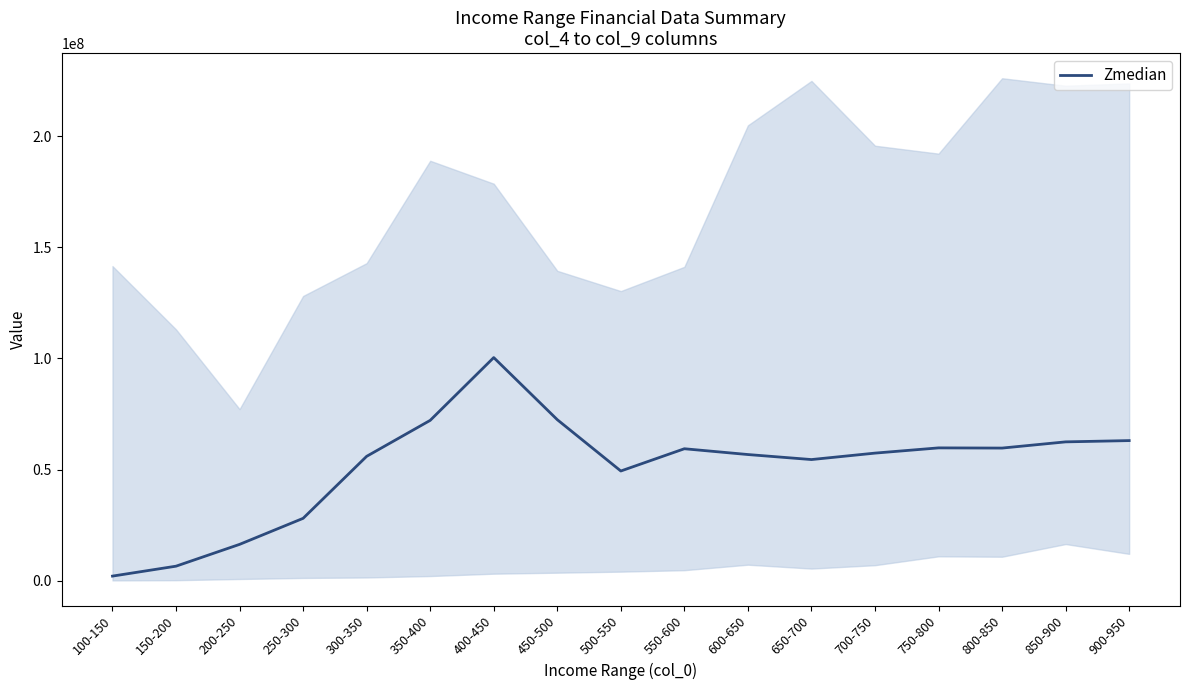

At which category does the data reach its first local valley?

500-550